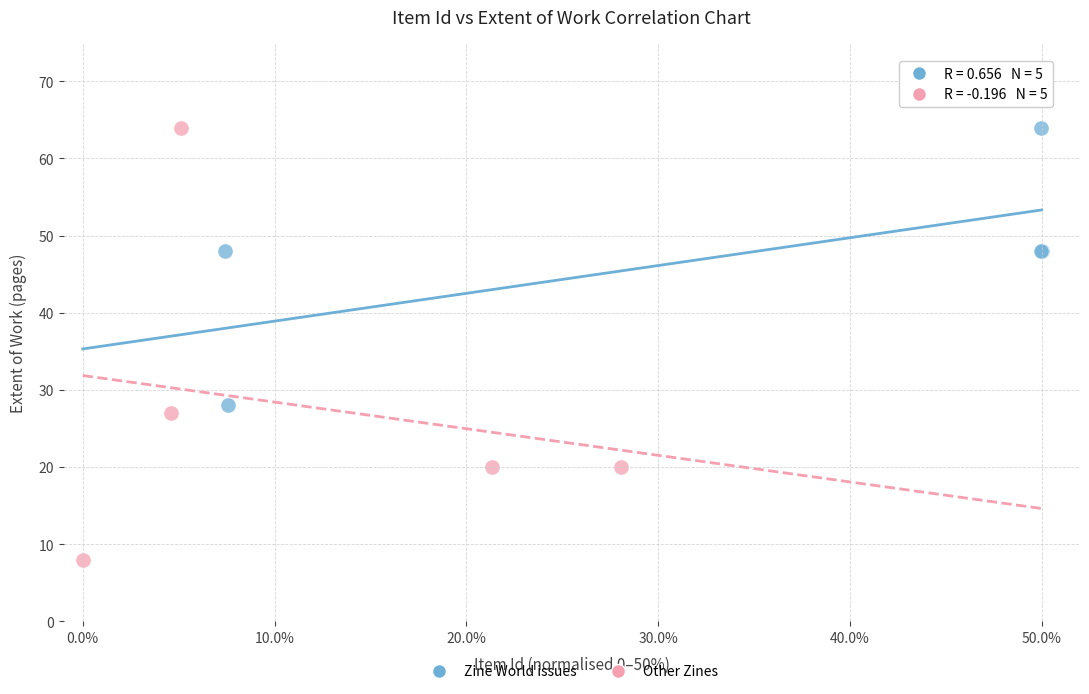

Which series has the widest spread of Y values?

Other Zines